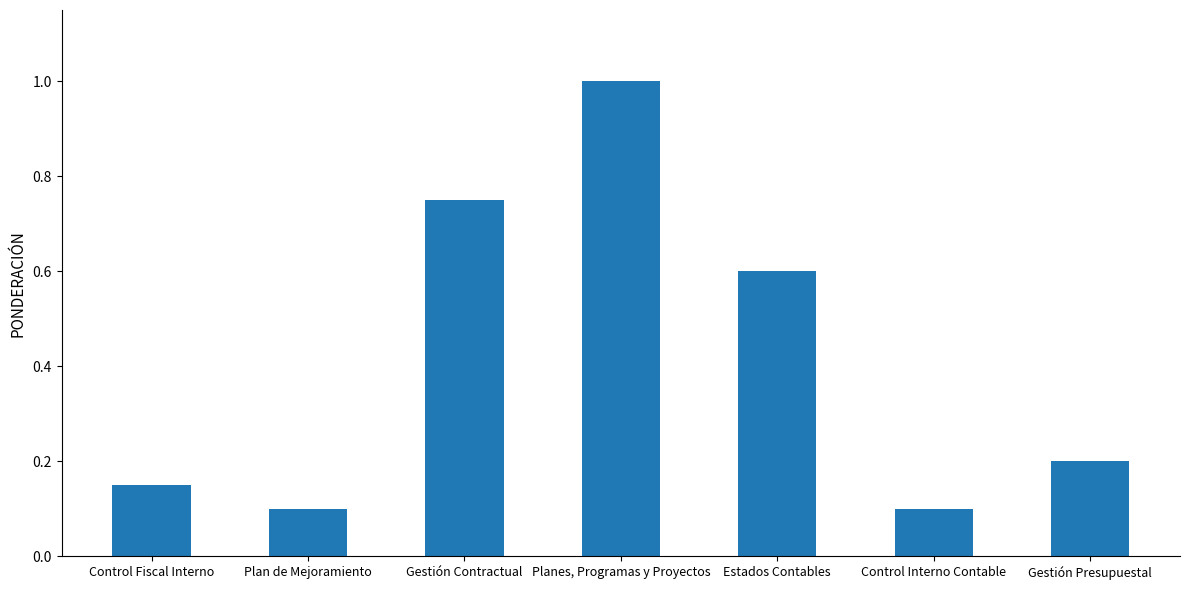

At which category does the chart reach its peak across all series?

Planes, Programas y Proyectos